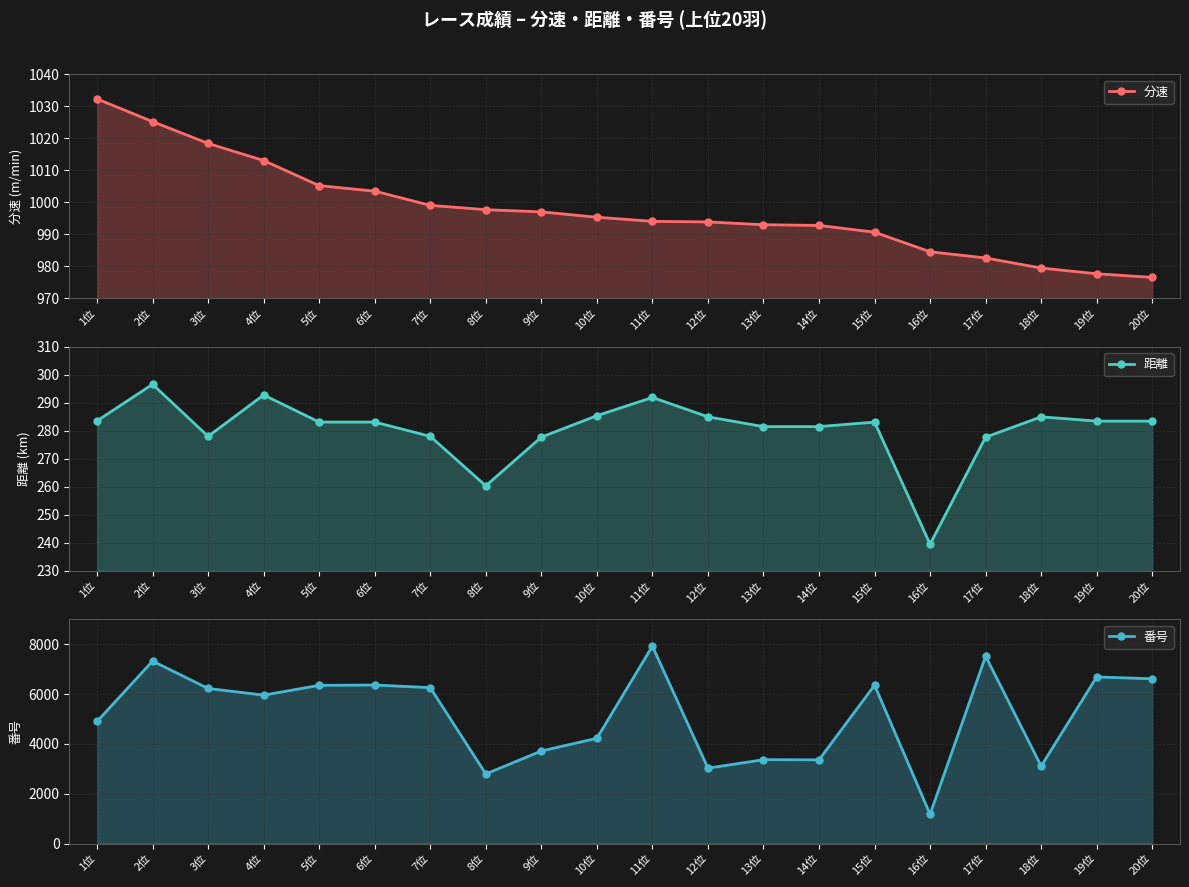

How many categories are shown in the chart?

20